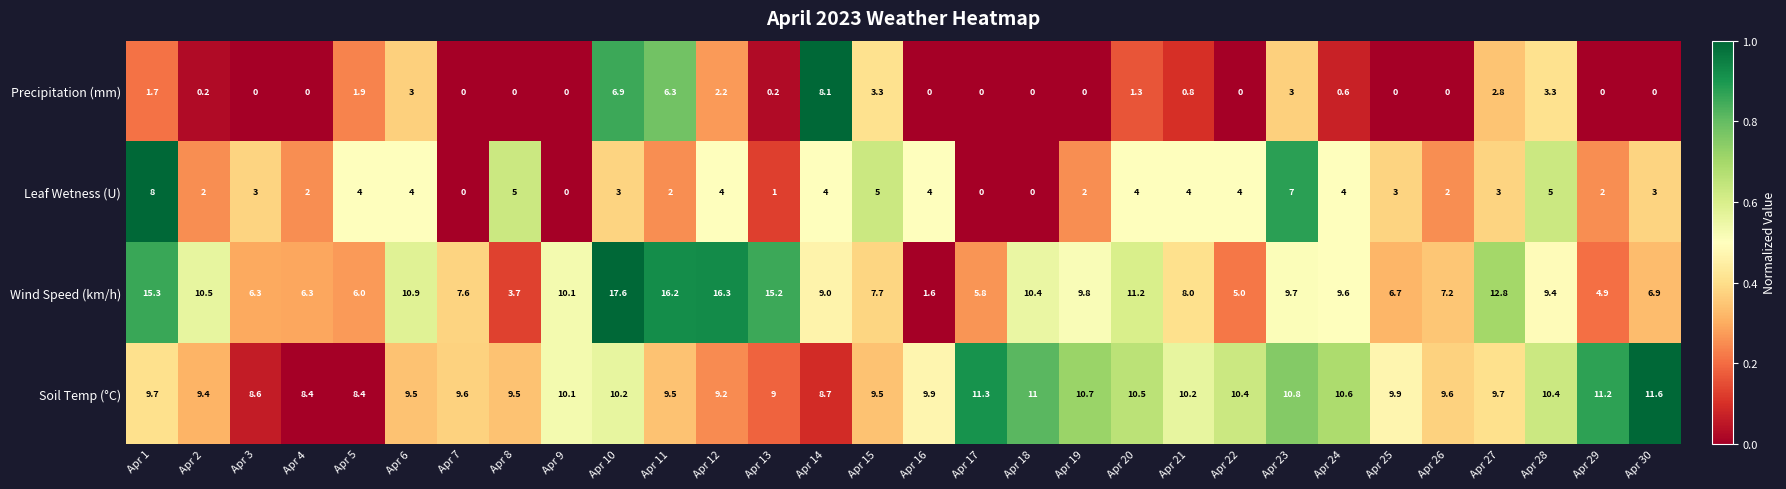

Count the number of categories in the chart.

30